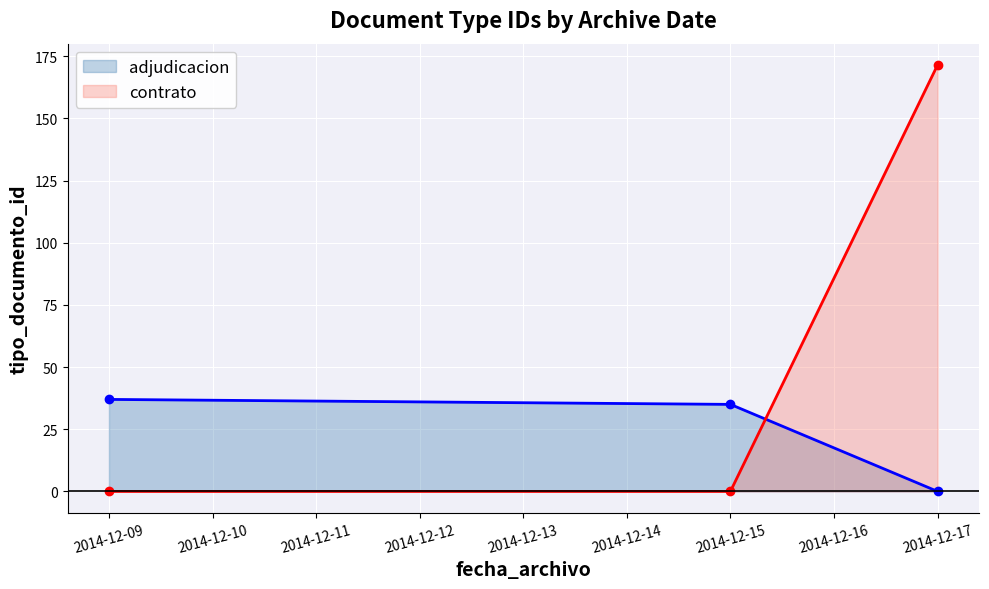

Does the chart display data point markers on the line(s)?

Yes